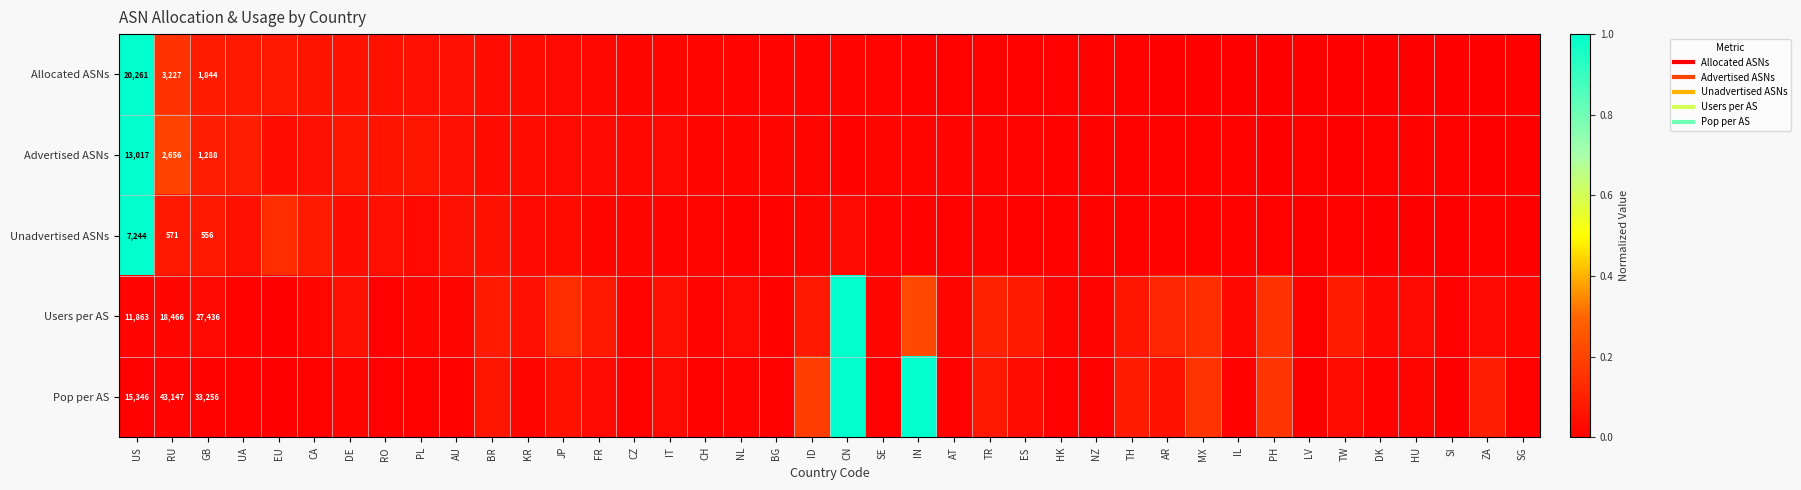

How many values in Allocated ASNs are above zero?

39